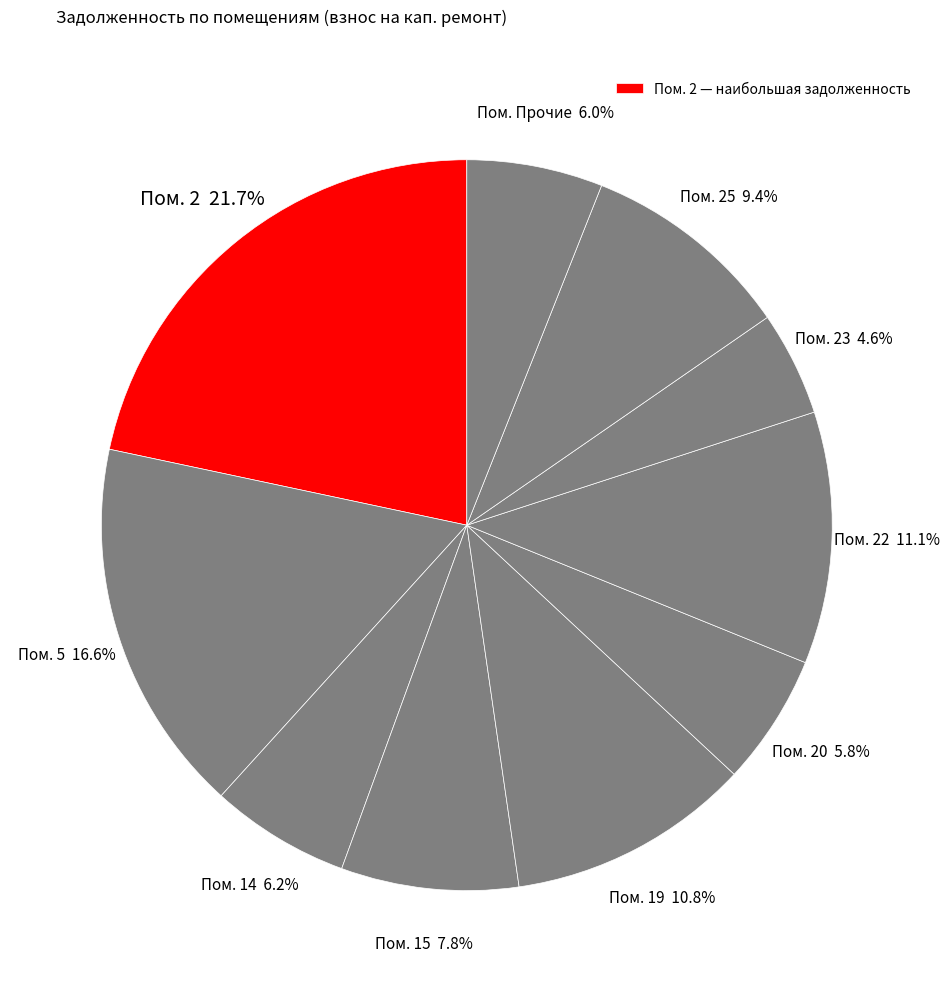

How many slices are in this pie chart?

10